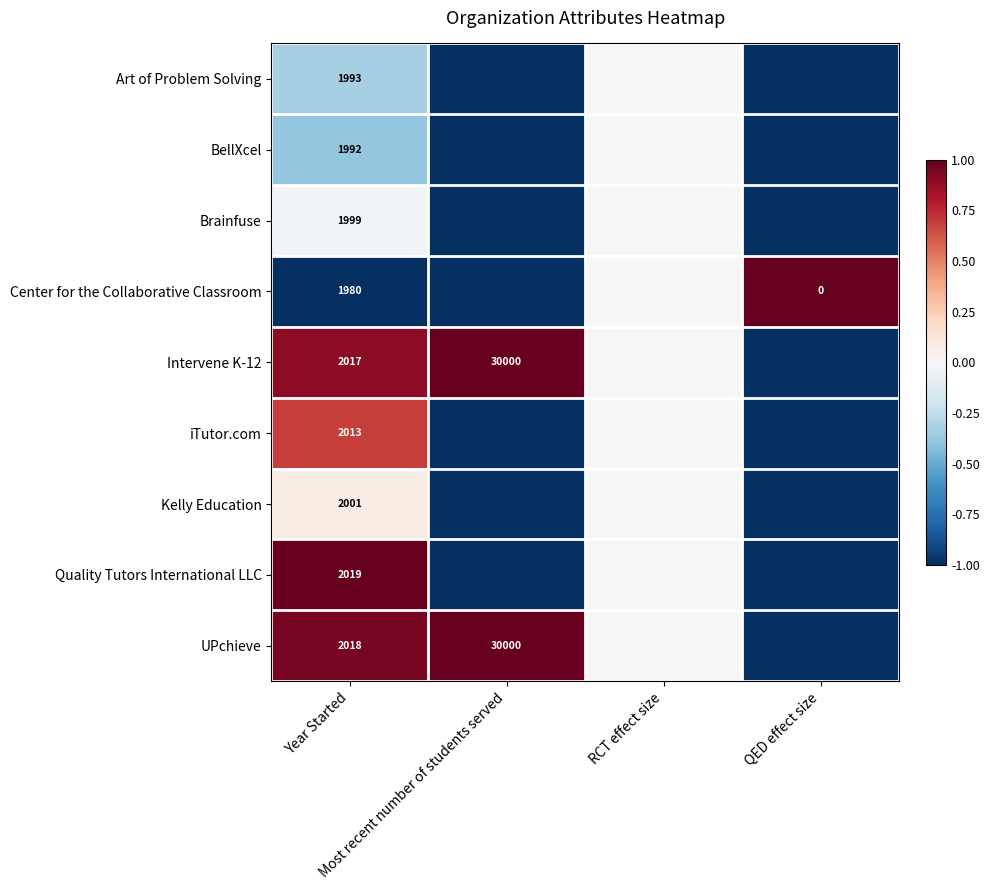

How many data points does each series have?

4